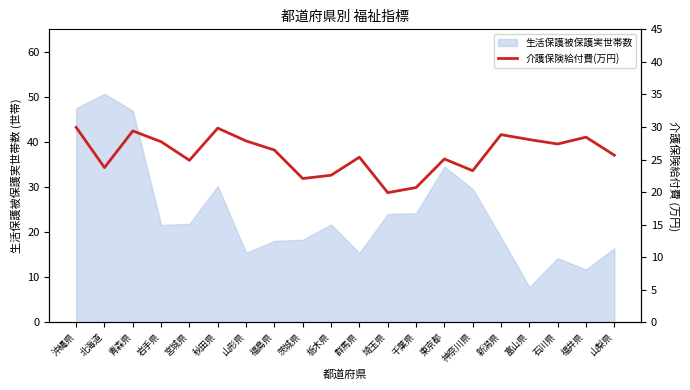

True or false: the data shows 14.3 at 青森県.

False